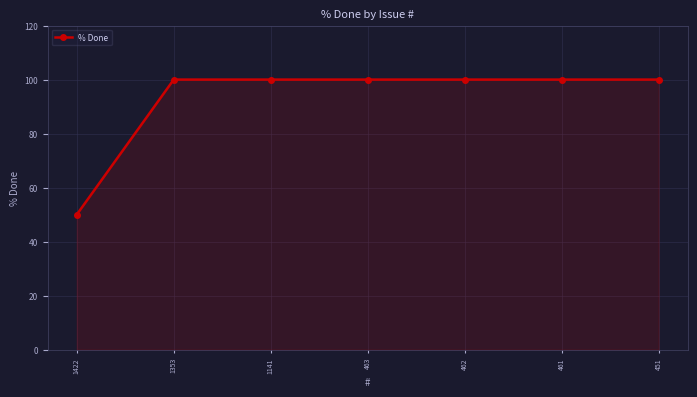

What is the value of the 6th point from the left?

100